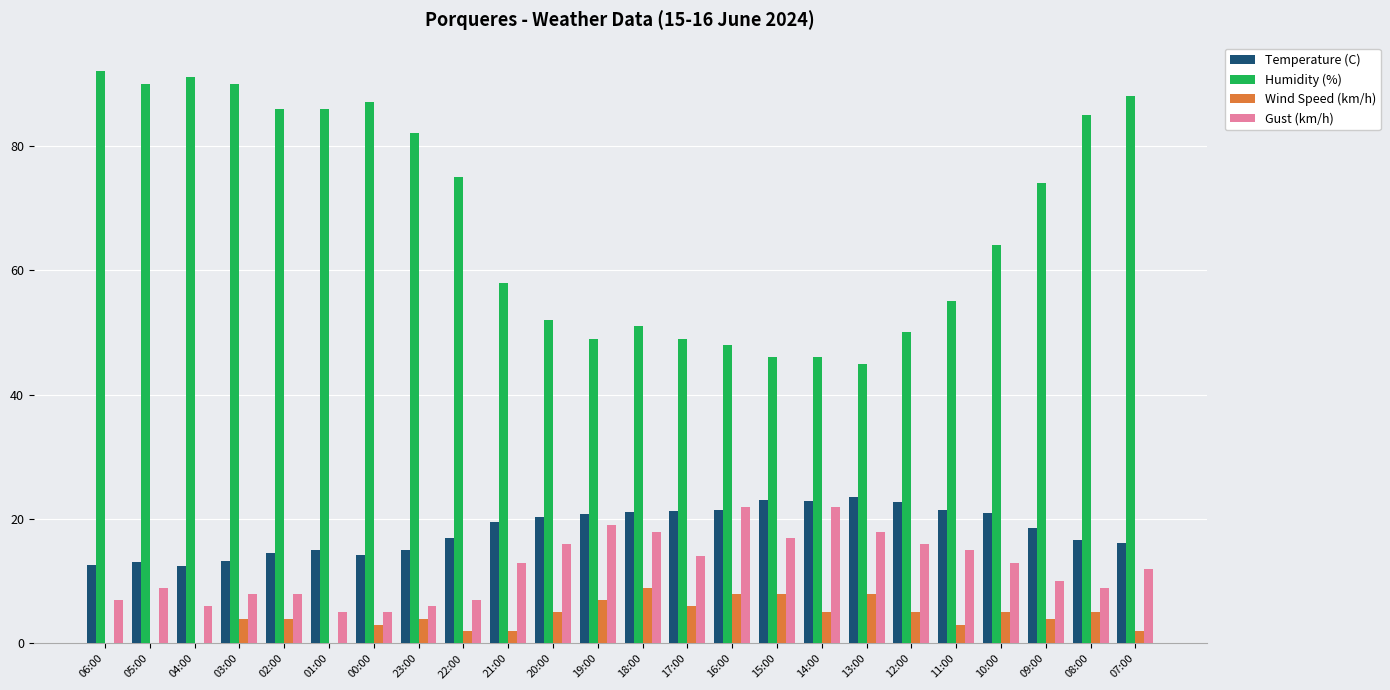

Where is Humidity (%) nearest to the value 68?

10:00